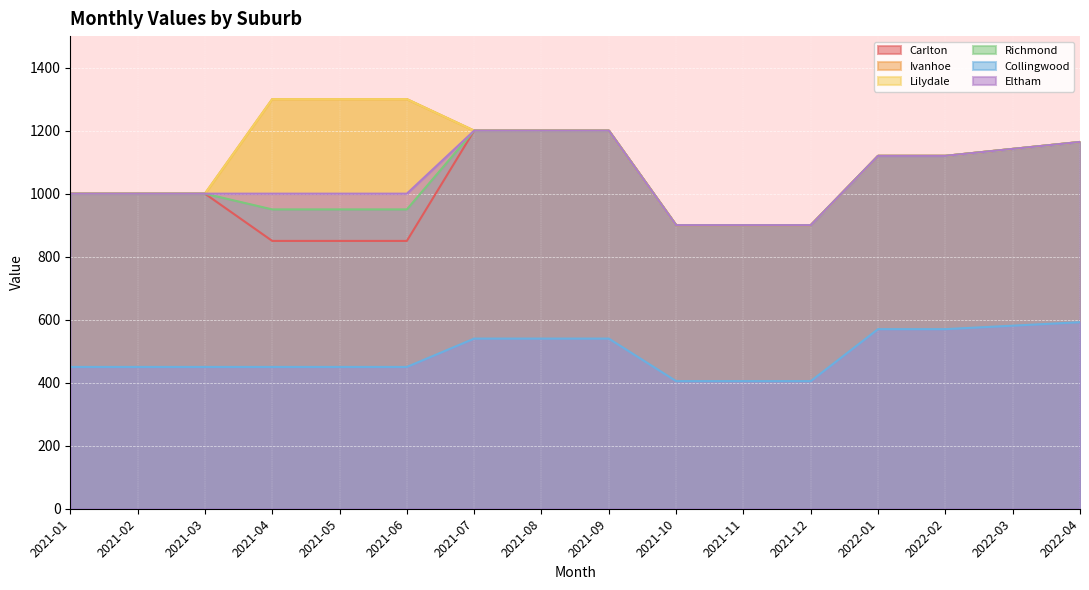

The value of Carlton at 2021-09 is 1200. True or false?

True